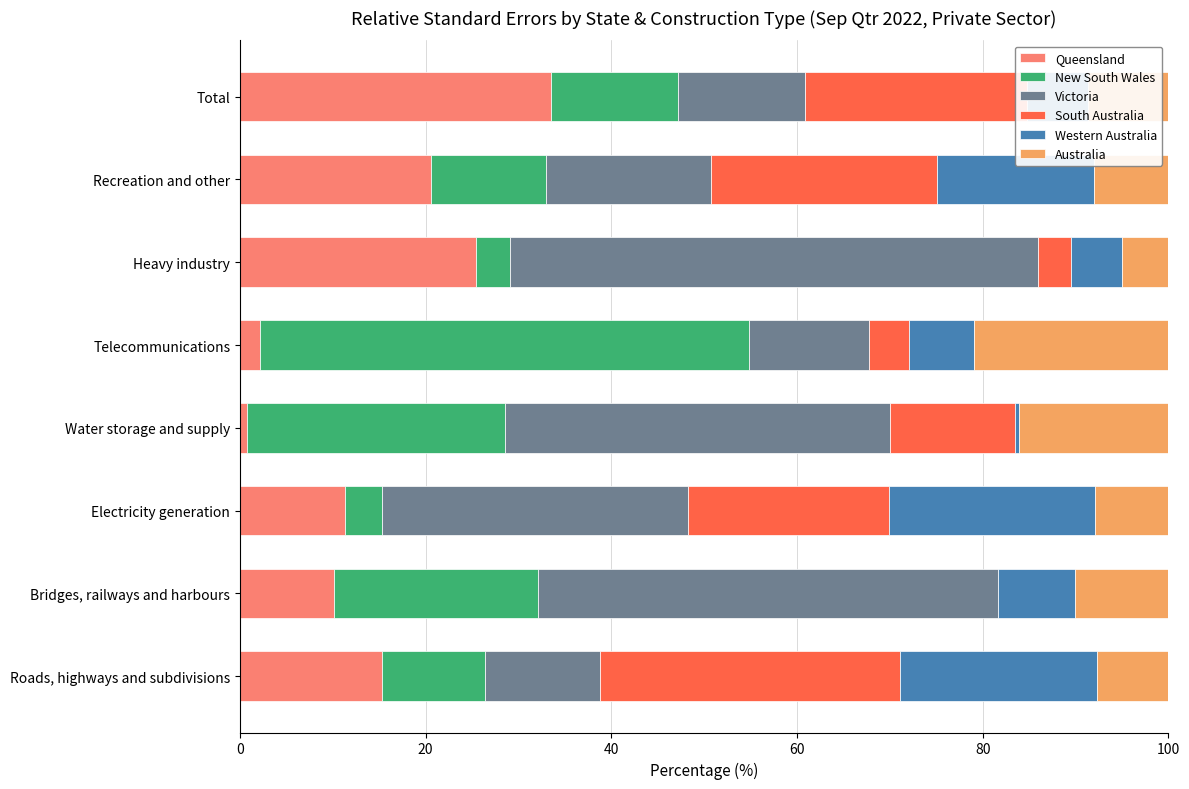

Is it true that Queensland equals 15.3 at Roads, highways and subdivisions?

True